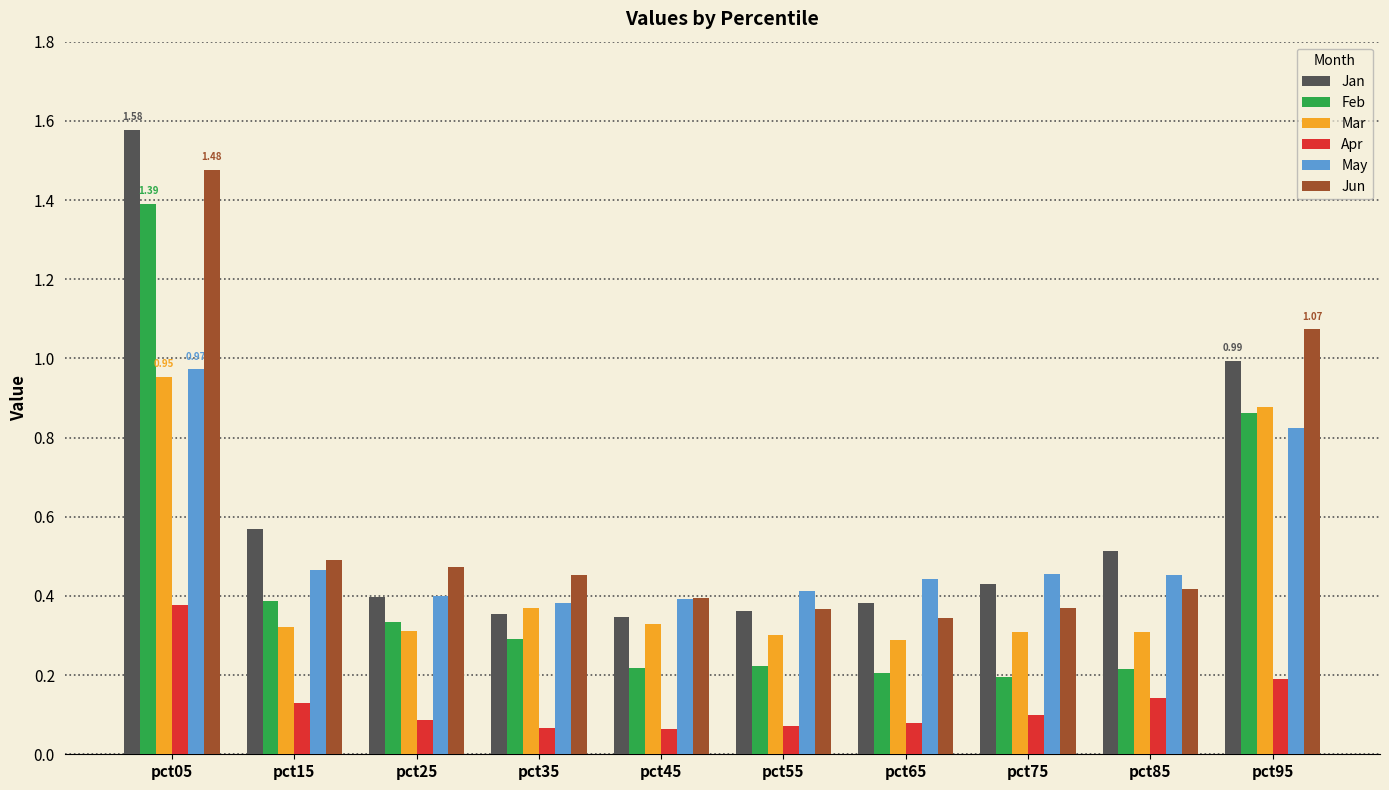

How many groups of bars are there?

10